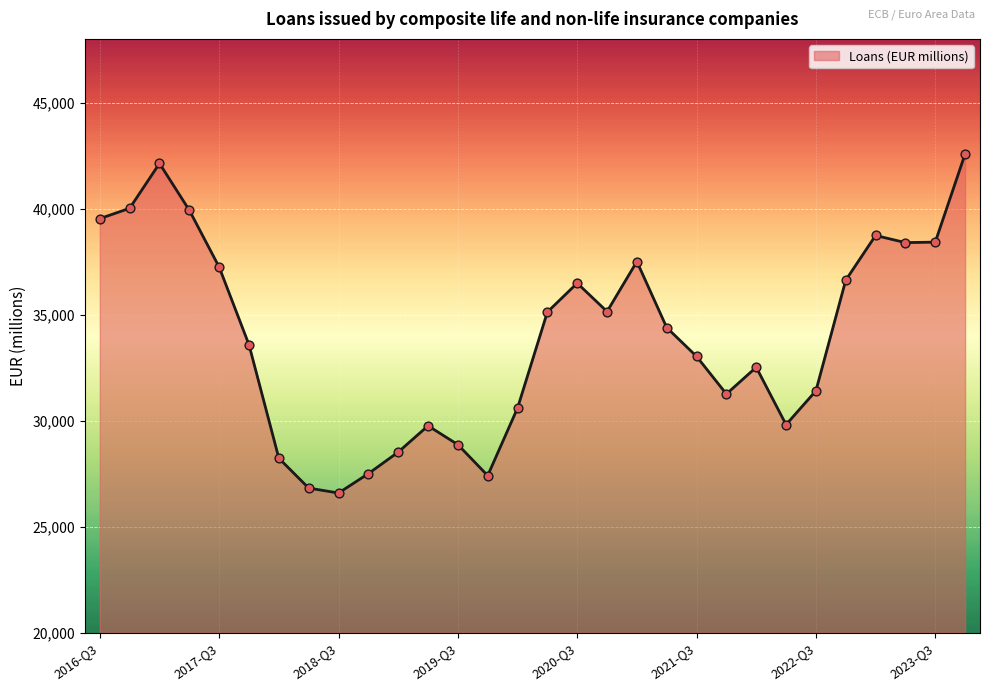

What is the minimum value shown in the chart?

26588.0